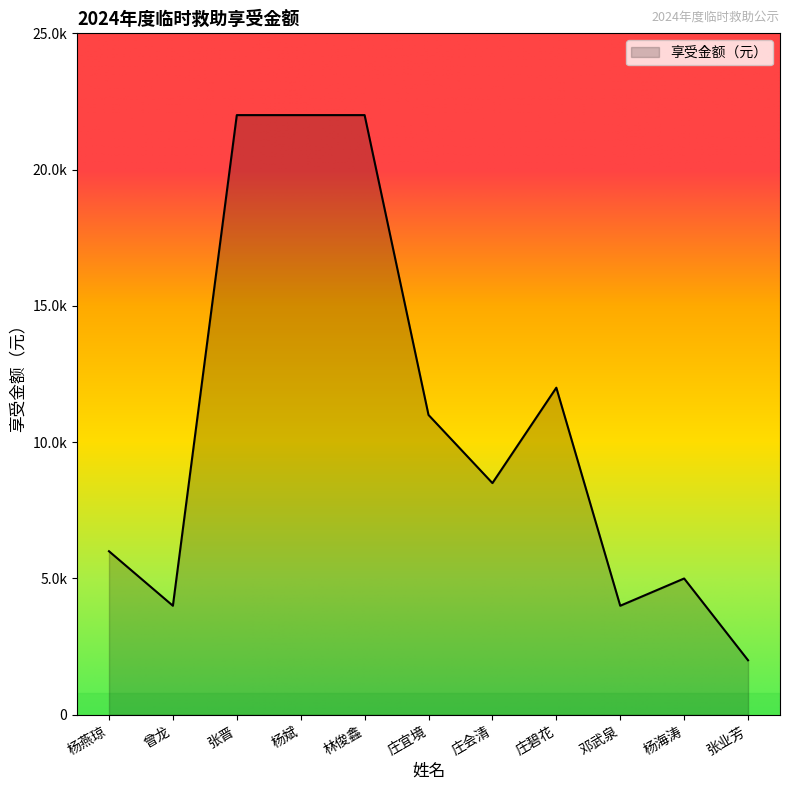

Which has a higher value, 邓武泉 or 张业芳?

邓武泉